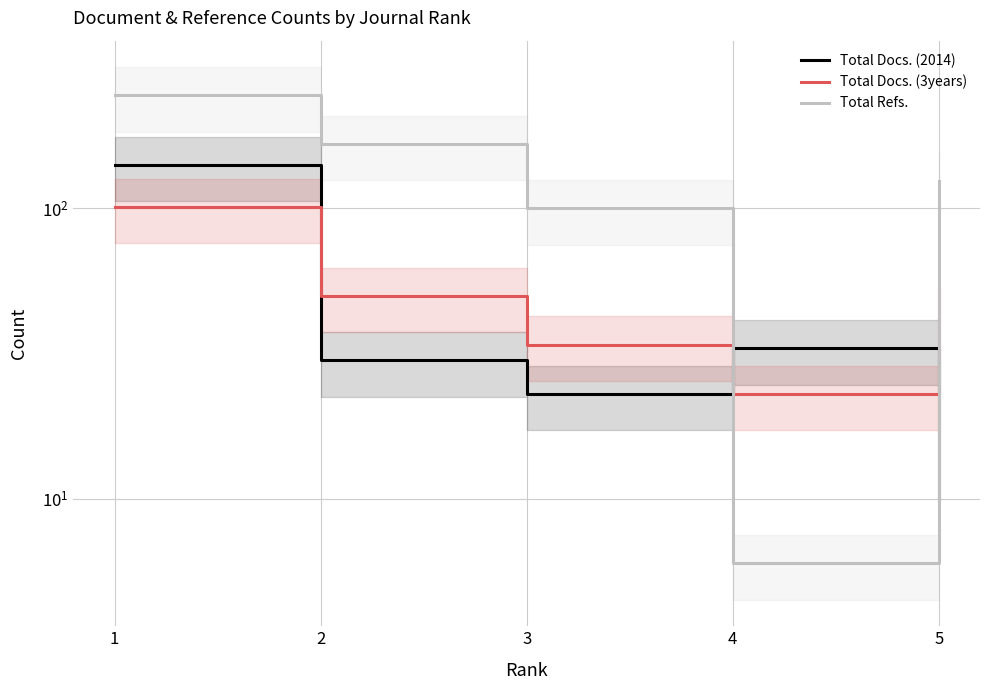

The Total Docs. (2014) series shows 30 at 2. True or false?

True